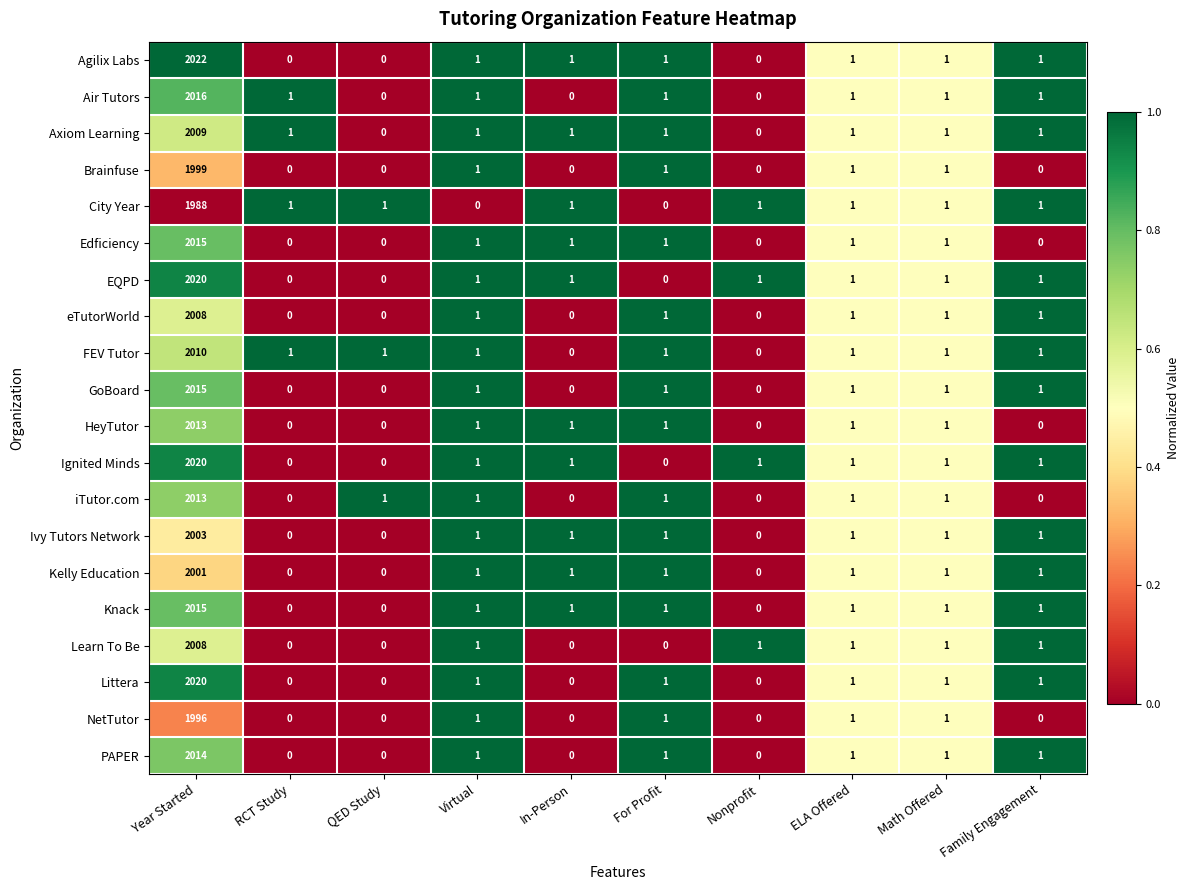

True or false: Ivy Tutors Network has a value of 0 at RCT Study.

True